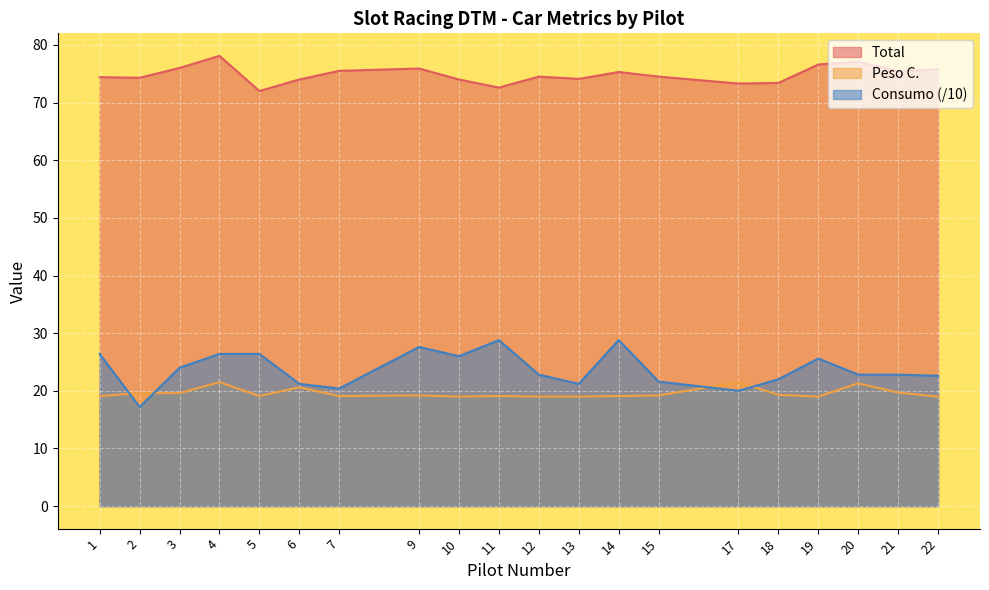

How many intersections are there between Consumo and Peso C.?

4